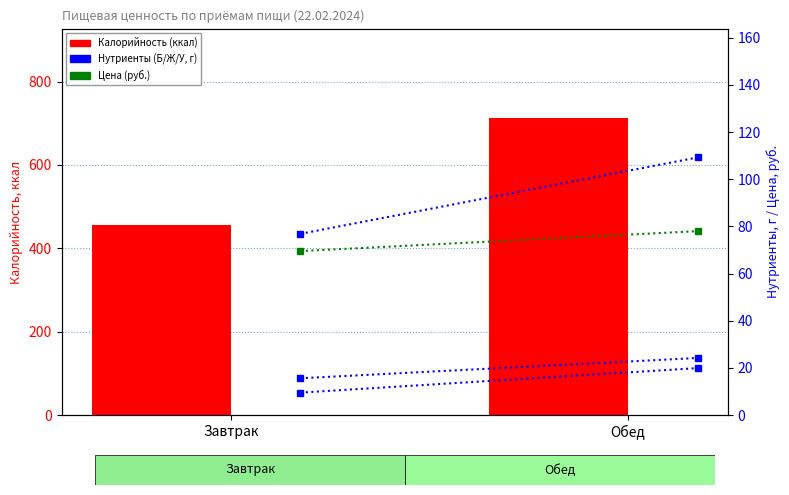

Between Завтрак and Обед, which series saw the biggest shift?

Калорийность